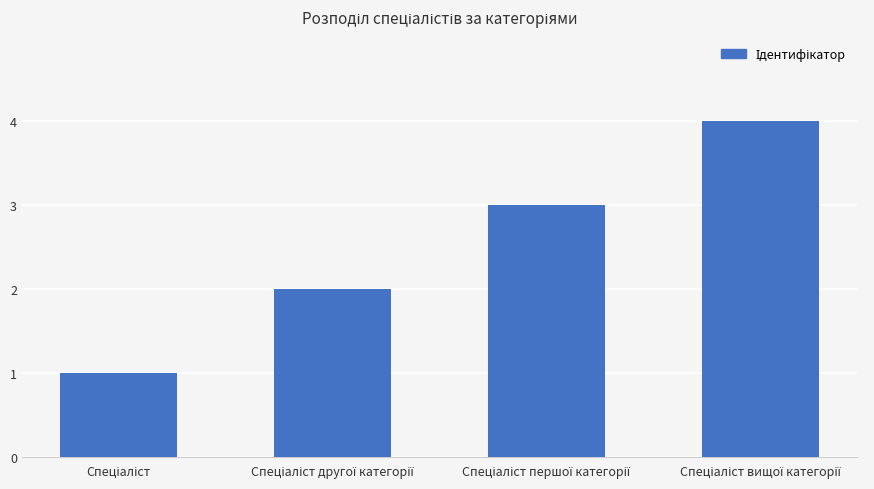

Are the bars grouped side by side (vs. stacked)?

No